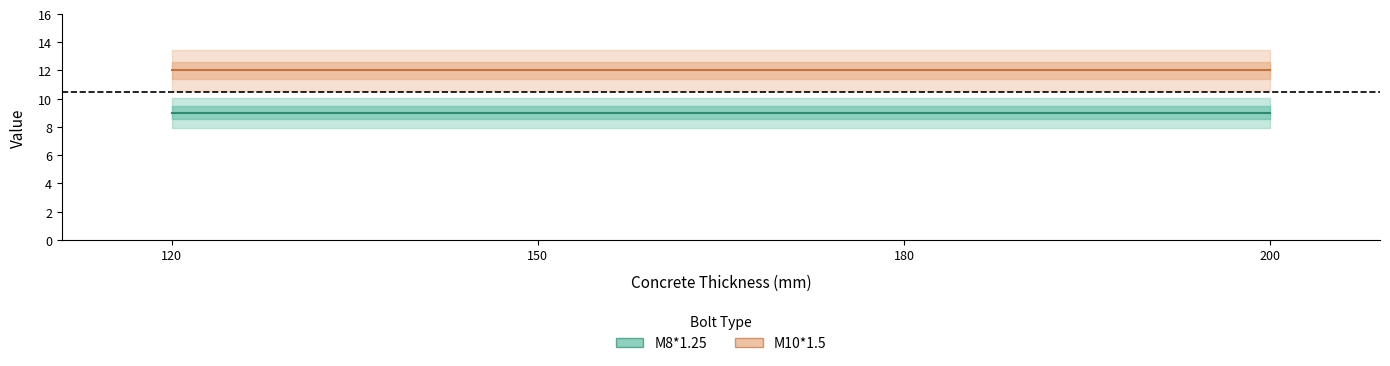

True or false: M10*1.5 and M8*1.25 cross at least once.

False